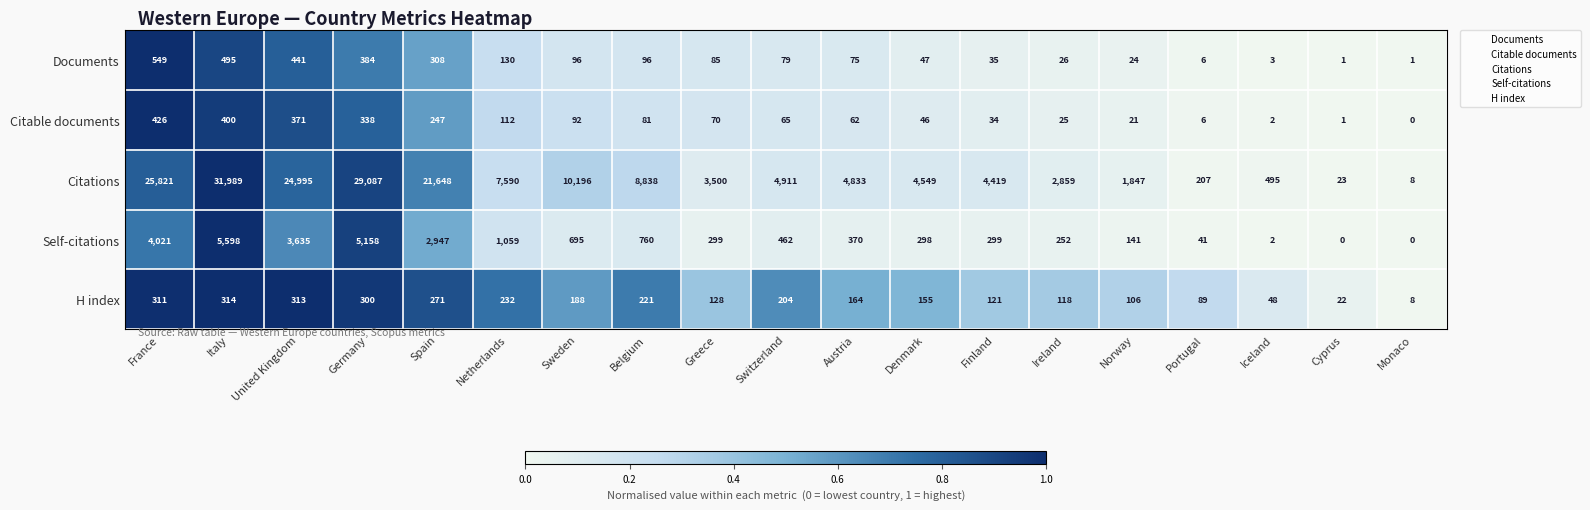

What is the greatest value displayed?

31989